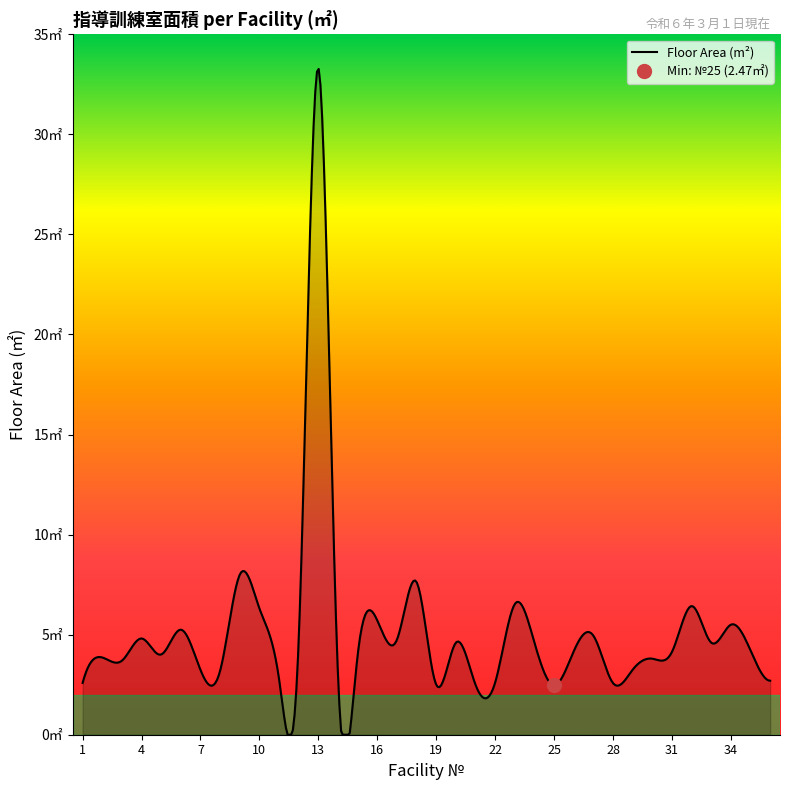

Count the number of categories in the chart.

36